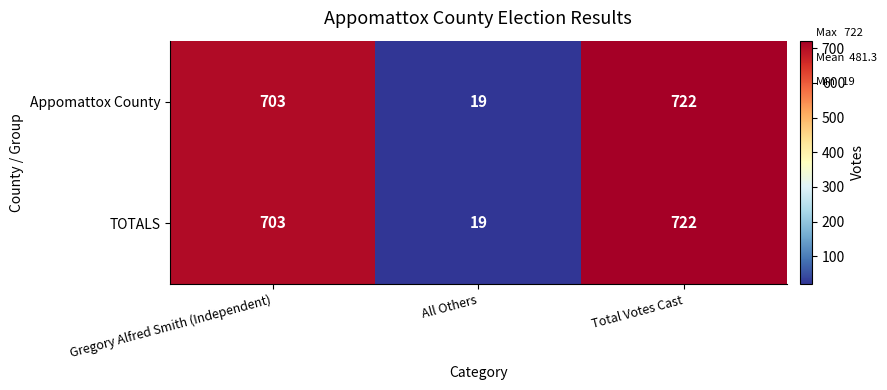

At which category does the chart reach its peak across all series?

Total Votes Cast